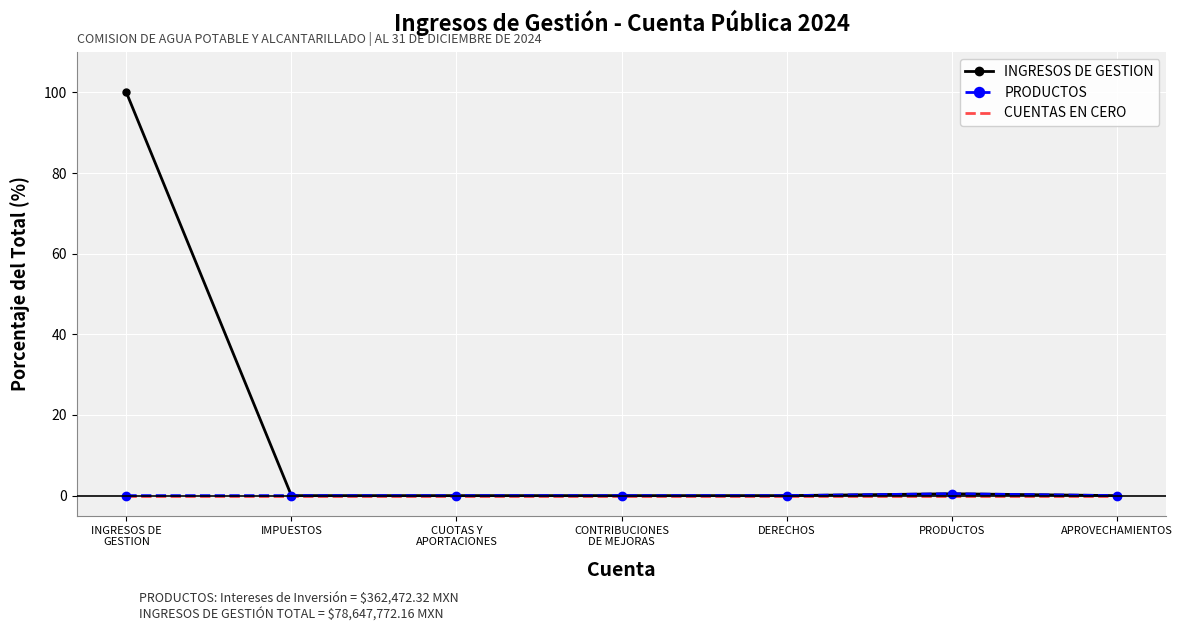

Which series has the largest total across all categories?

INGRESOS DE GESTION